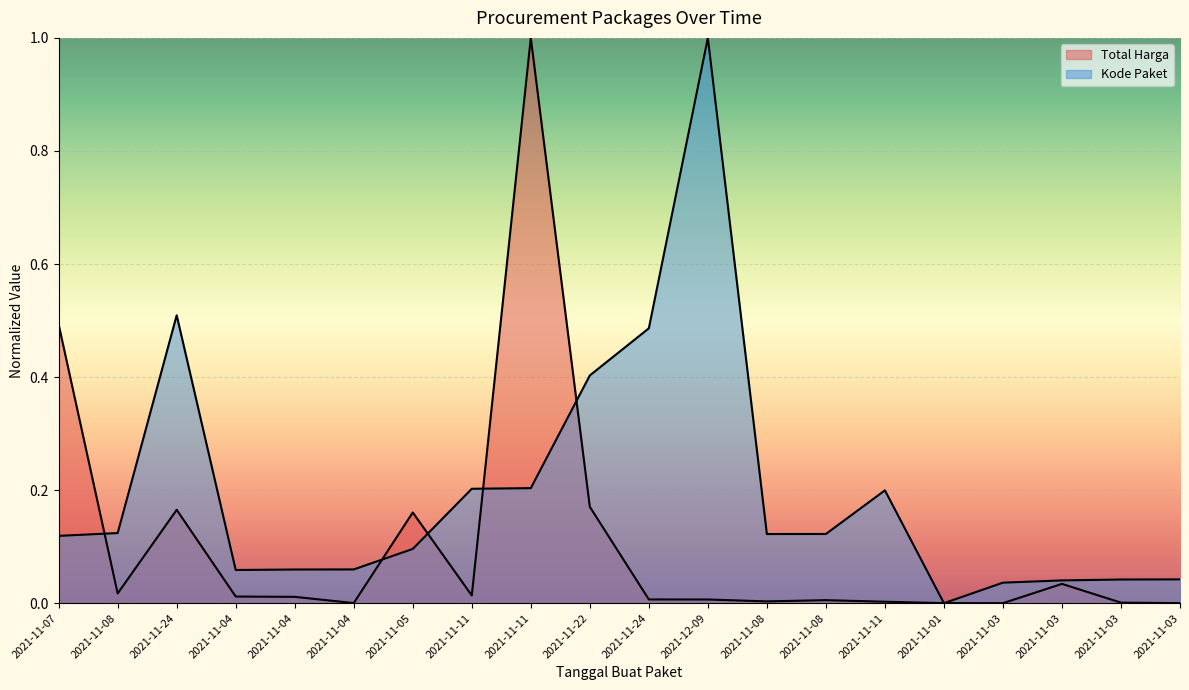

How many times do Total Harga and Kode Paket cross each other?

7